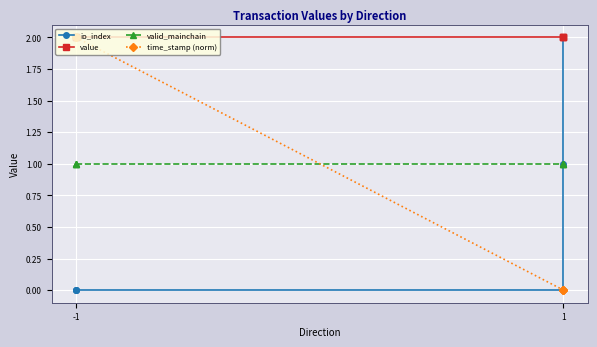

Which category has the lowest value across all series?

-1